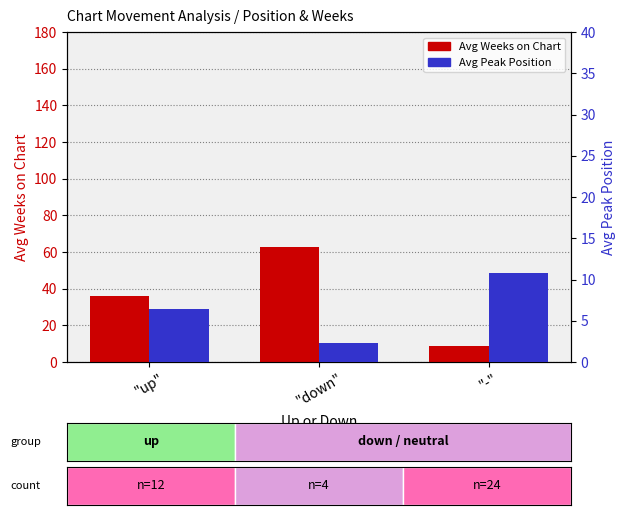

At which label does Avg Peak Position reach its minimum?

"down"